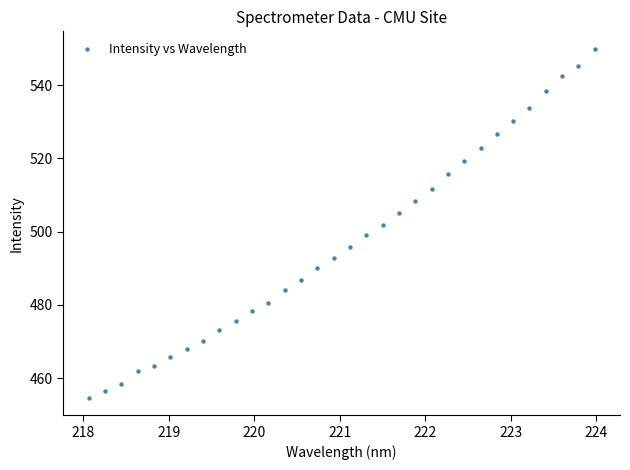

What is the range of Y values (max minus min)?

95.4